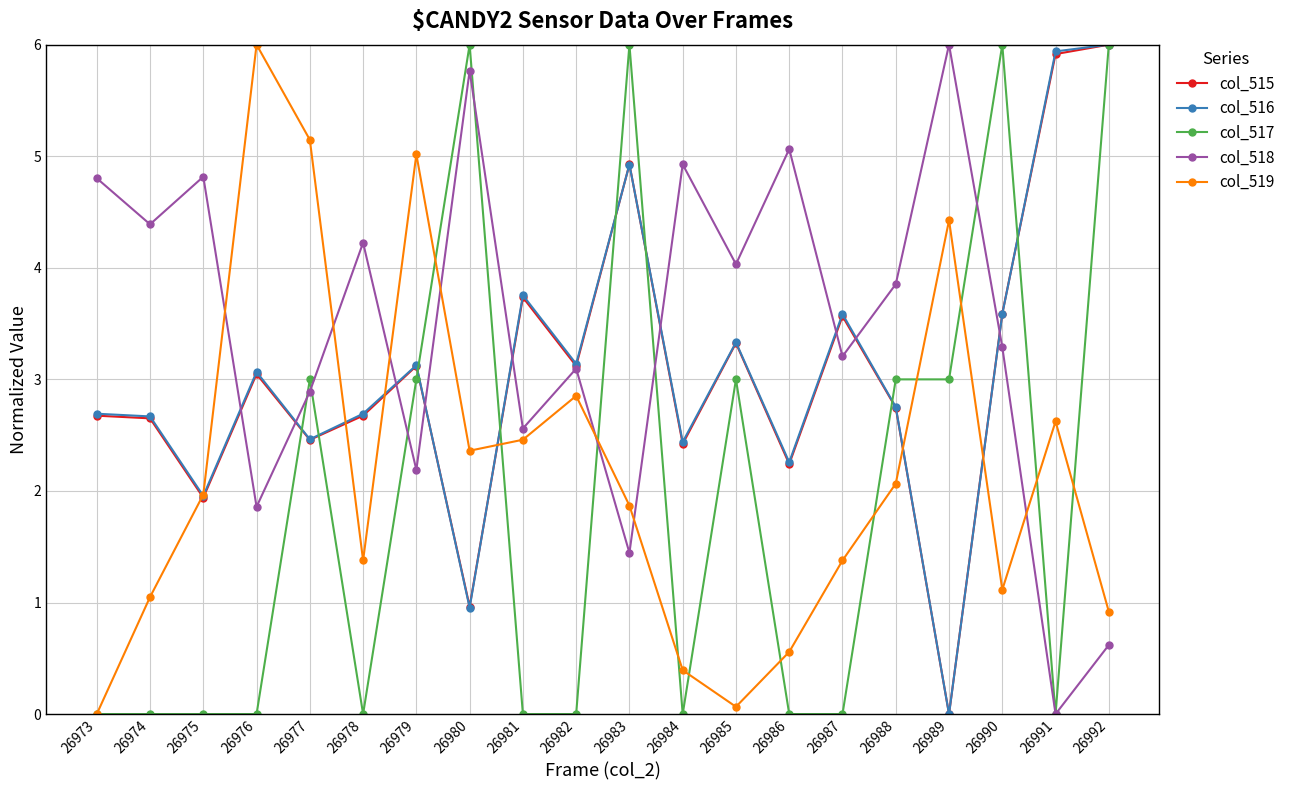

How many data points does each series have?

20